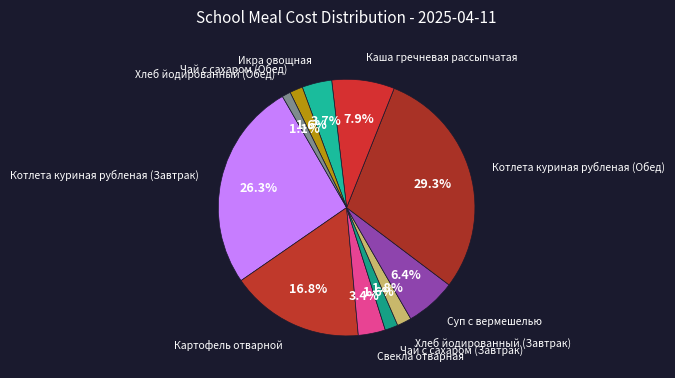

How many slices are in this pie chart?

11